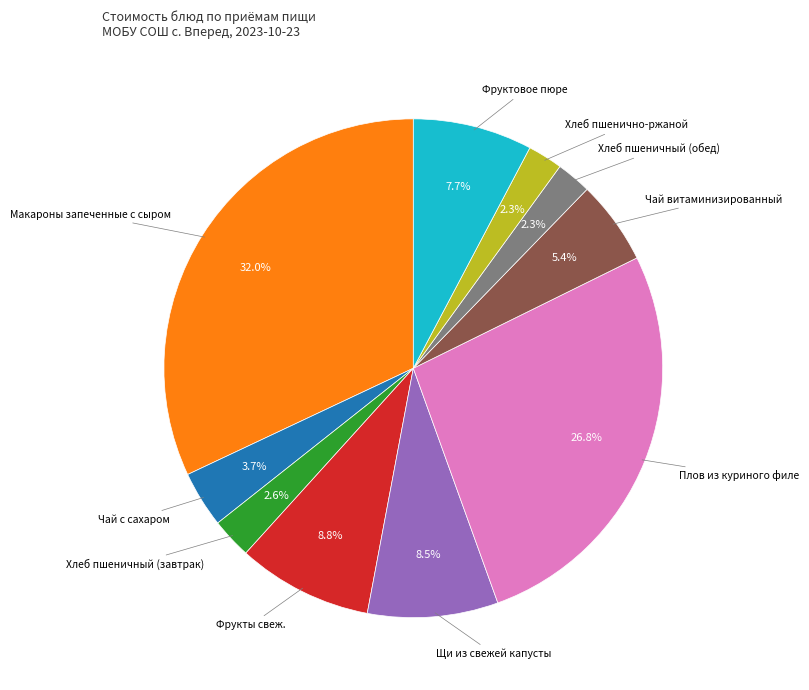

To the nearest percent, what is the average slice percentage?

10%